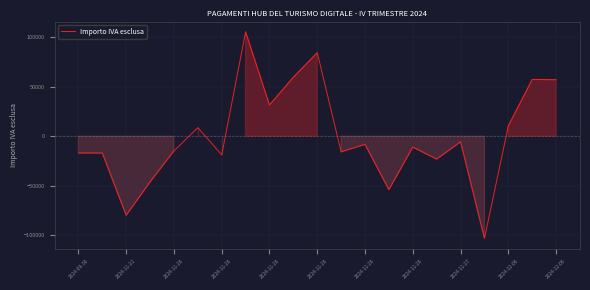

What is the maximum value shown in the chart?

105656.5